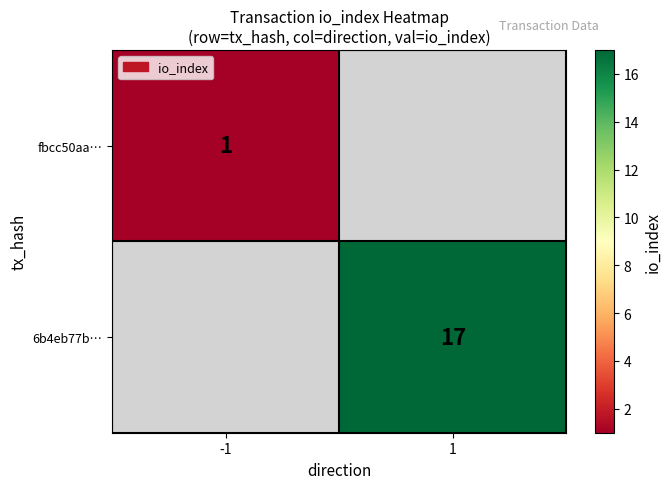

The value of 6b4eb77b… at 1 is 8. True or false?

False